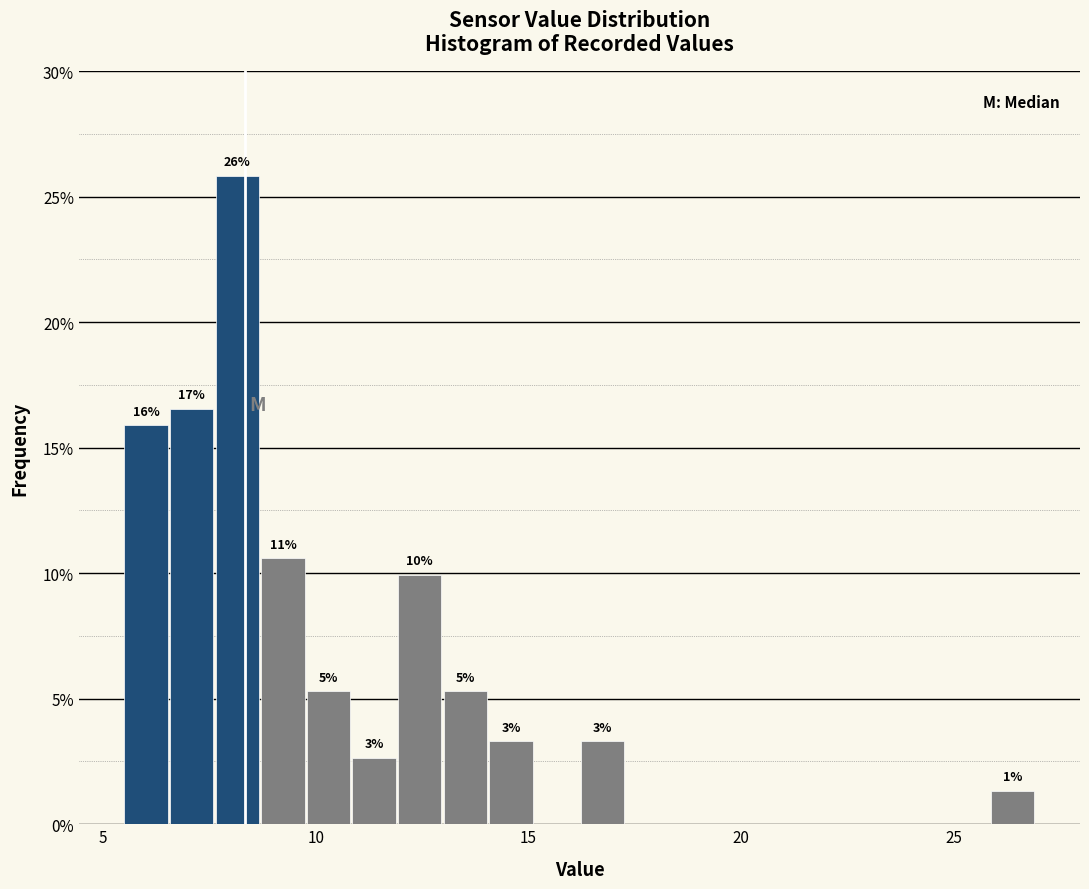

Read against the x-axis, roughly where is the centre of the tallest bar?

8.0